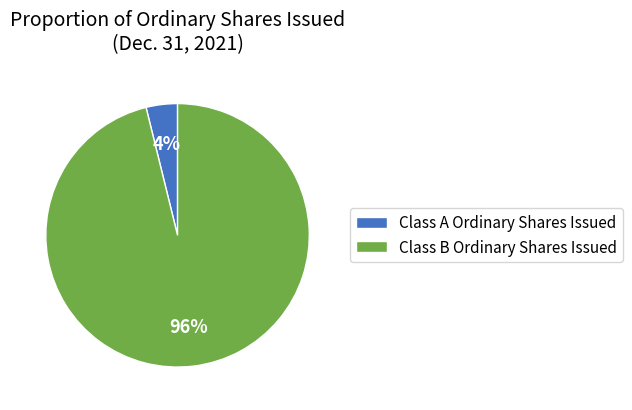

True or false: Class A Ordinary Shares Issued accounts for 4% of the total.

True